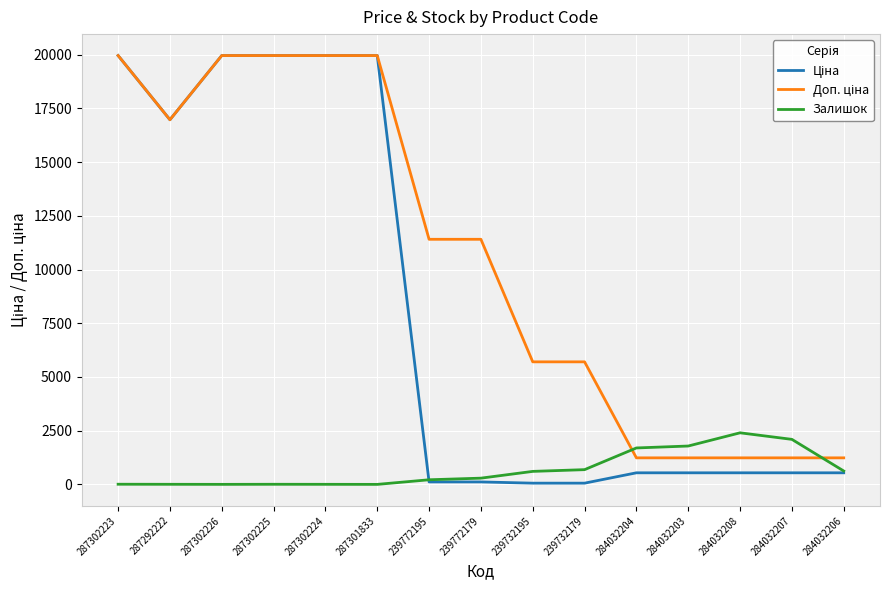

At which label does Залишок reach its peak?

284032208